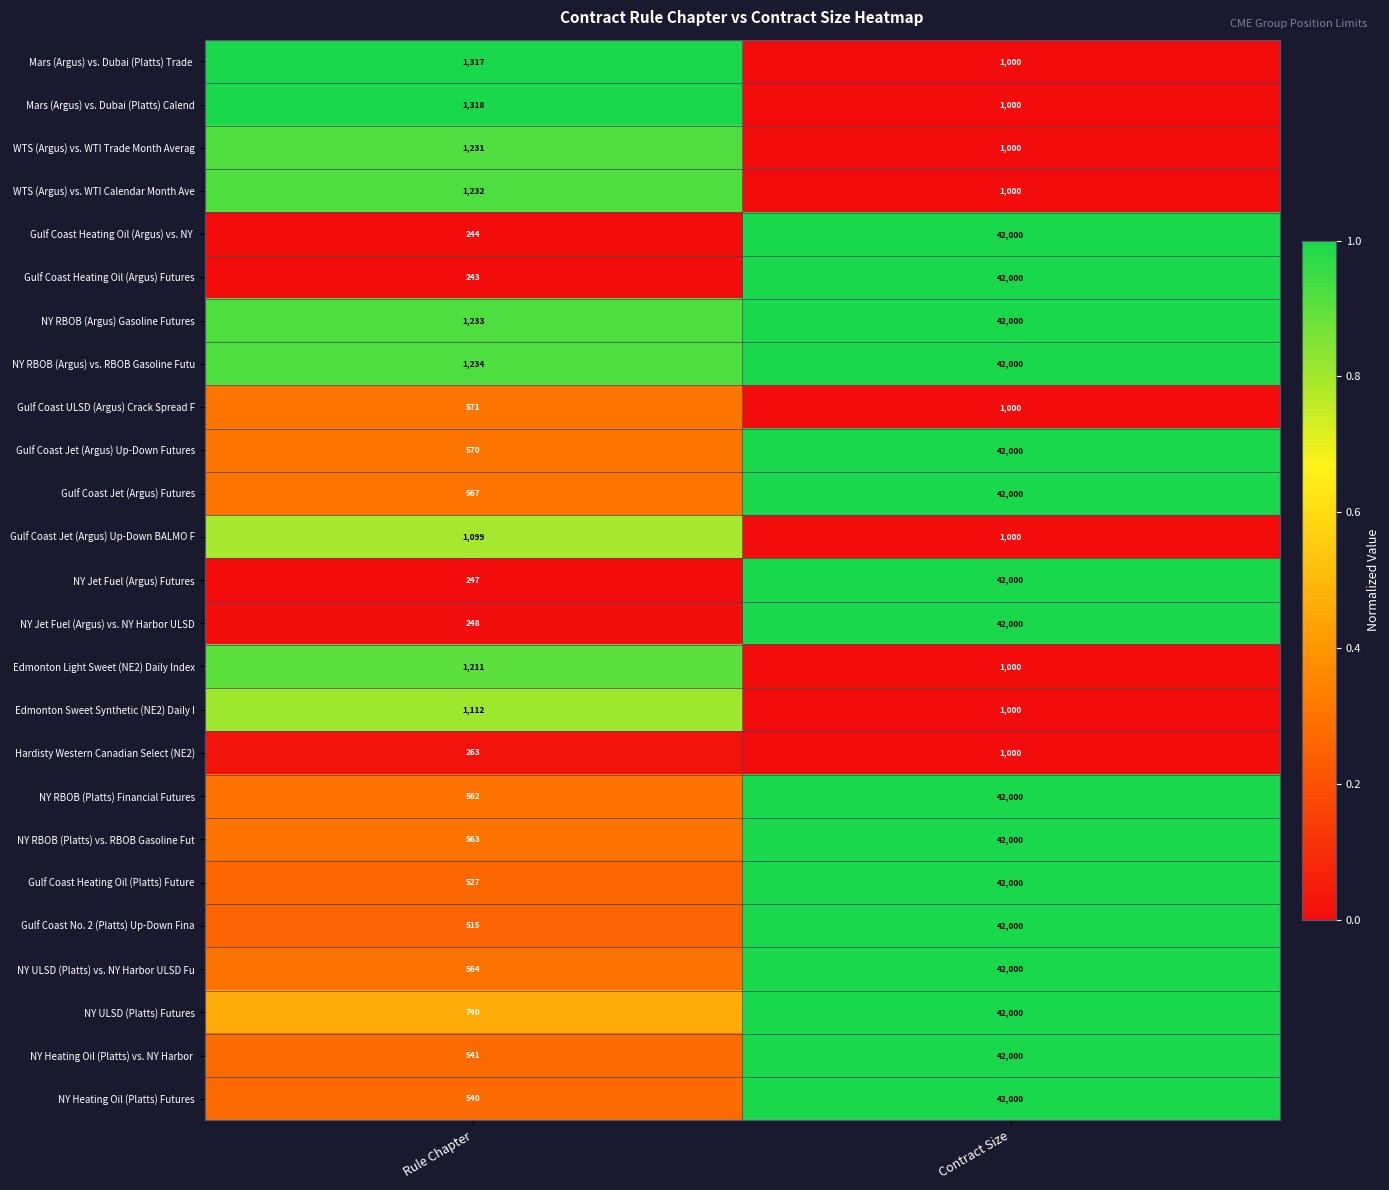

Rank the categories by Edmonton Light Sweet (NE2) Daily Index value from lowest to highest.

Contract Size, Rule Chapter